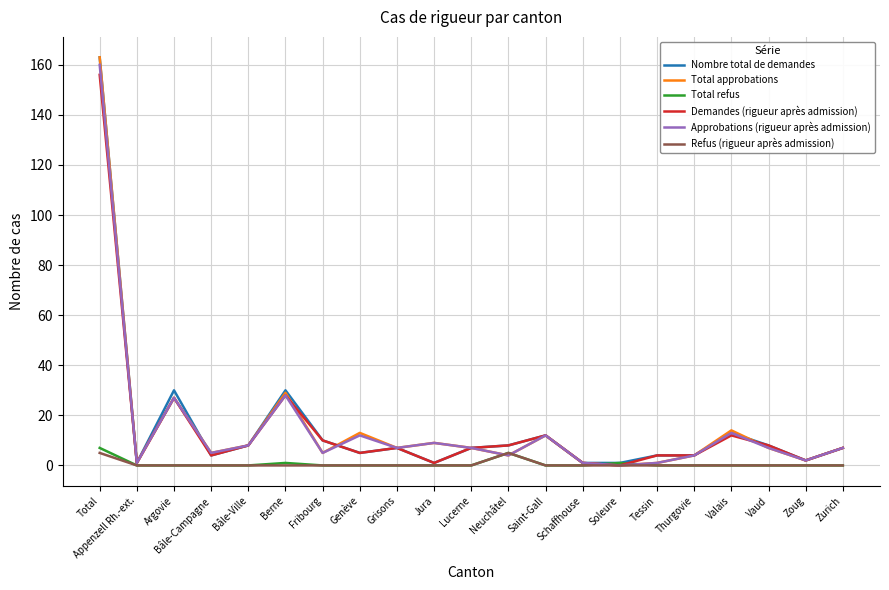

Count the Total refus values in the range 0 to 1.

19